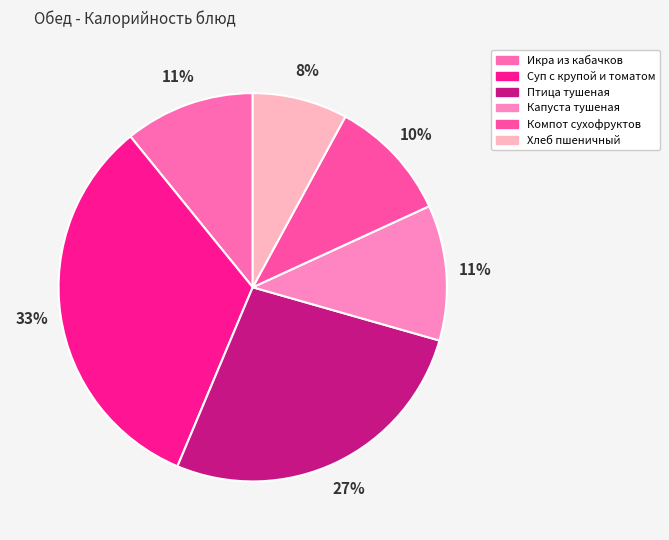

Which slice is the smallest?

Хлеб пшеничный